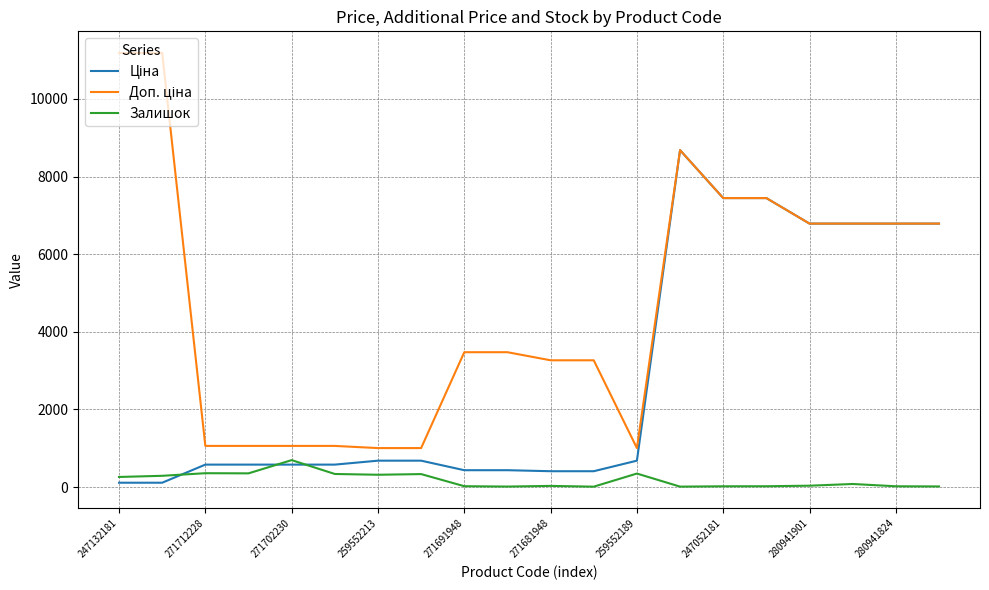

True or false: Залишок has a value of 348.0 at 259552189.

True